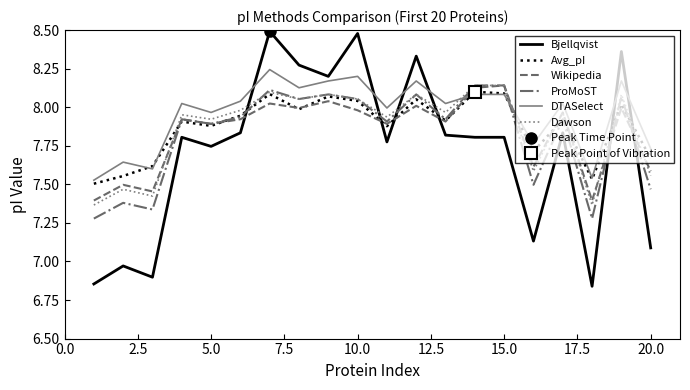

True or false: Avg_pI has more than 2 interior local peaks.

True